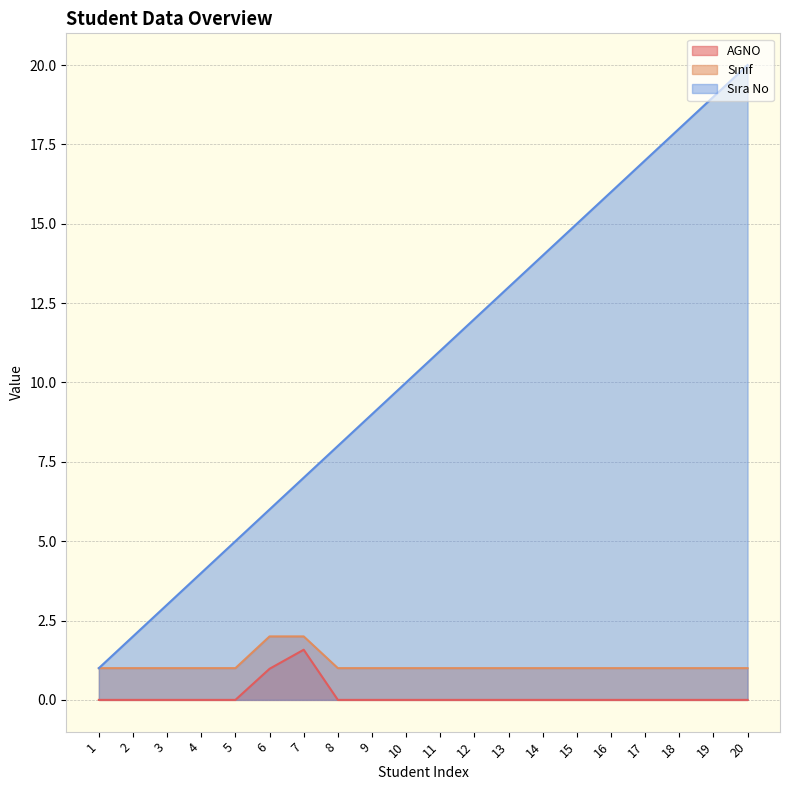

Rank the series at 9 from lowest to highest value.

AGNO, Sınıf, Sıra No